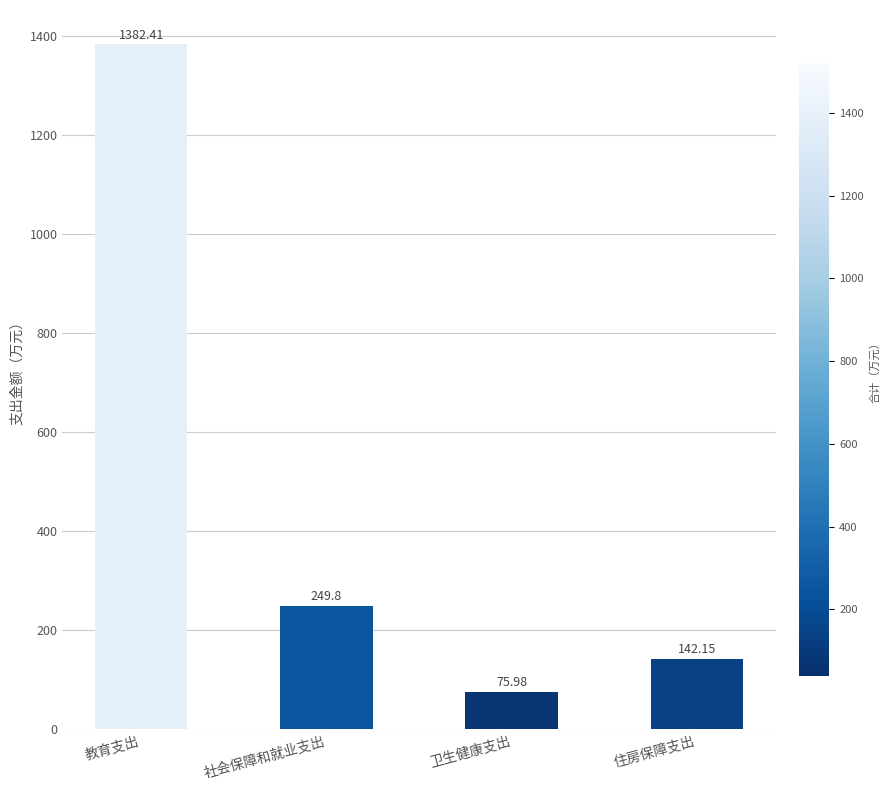

Is it true that the value at 卫生健康支出 is 76.0?

True